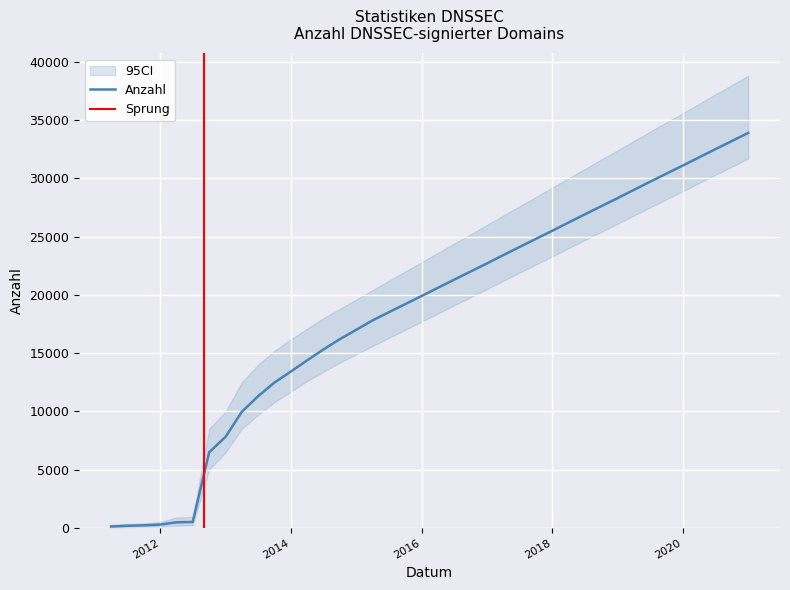

Reading left to right, transcribe all the data shown in this chart.

2011-03-31=126	2011-06-30=185	2011-09-30=223	2011-12-31=288	2012-03-31=485	2012-06-30=512	2012-09-30=6493	2012-12-31=7827	2013-03-31=9959	2013-06-30=11299	2013-09-30=12479	2013-12-31=13427	2014-03-31=14375	2014-06-30=15307	2014-09-30=16200	2014-12-31=17000	2015-03-31=17800	2015-06-30=18500	2015-09-30=19200	2015-12-31=19900	2016-03-31=20600	2016-06-30=21300	2016-09-30=22000	2016-12-31=22700	2017-03-31=23400	2017-06-30=24100	2017-09-30=24800	2017-12-31=25500	2018-03-31=26200	2018-06-30=26900	2018-09-30=27600	2018-12-31=28300	2019-03-31=29000	2019-06-30=29700	2019-09-30=30400	2019-12-31=31100	2020-03-31=31800	2020-06-30=32500	2020-09-30=33200	2020-12-31=33900